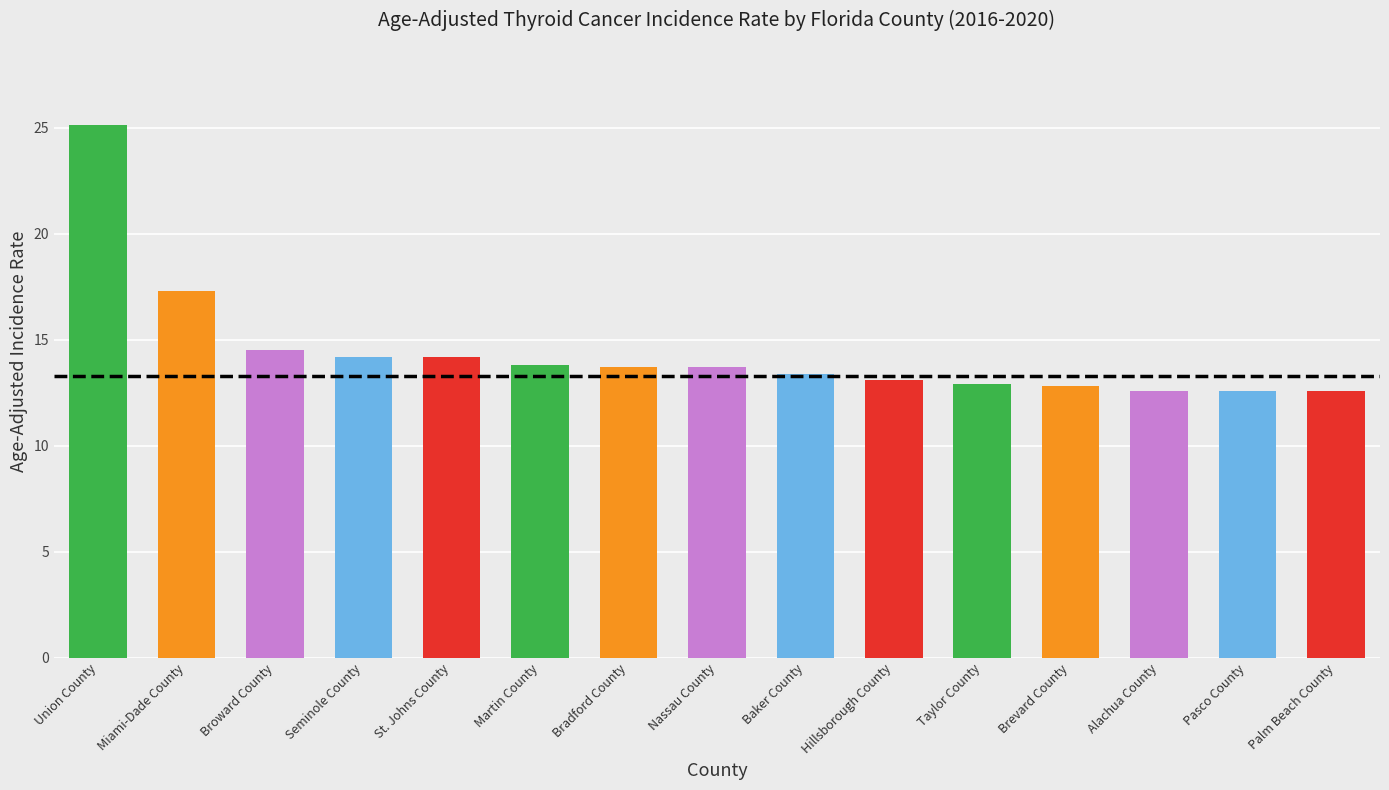

What is the difference between the second highest and minimum values?

4.7